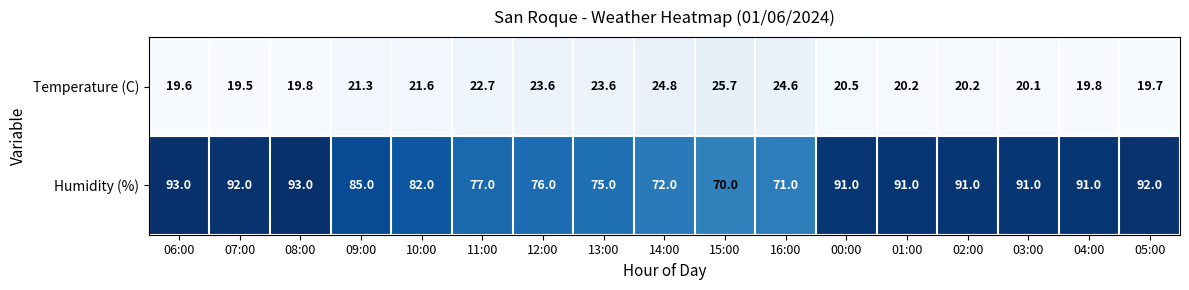

Is the value of Humidity (%) at 07:00 greater than the value of Temperature (C) at 00:00?

Yes